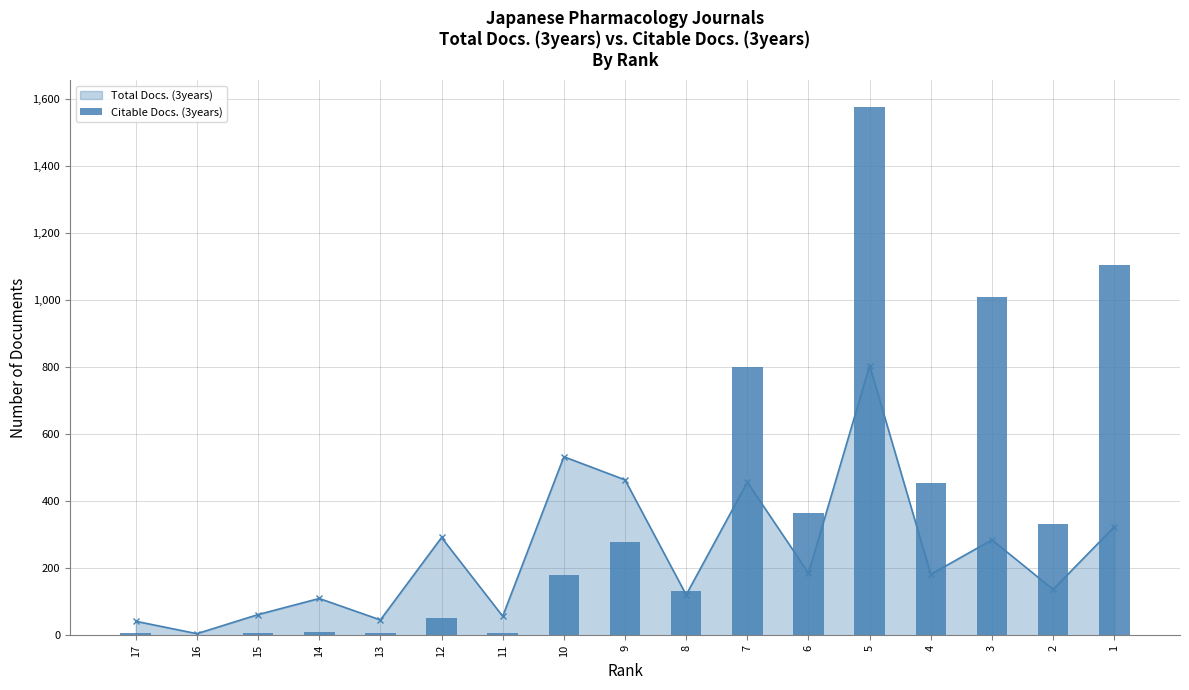

True or false: the data shows 454 at 4.

True